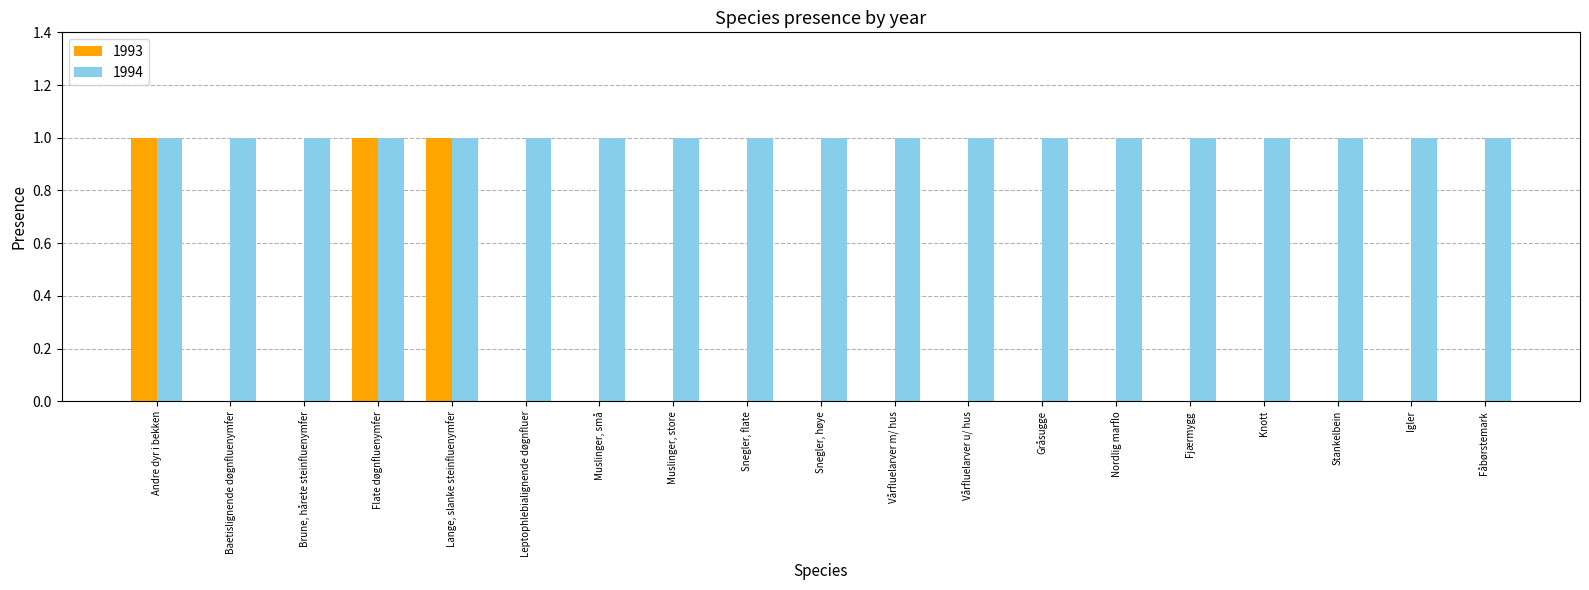

Are the bars grouped side by side (vs. stacked)?

Yes